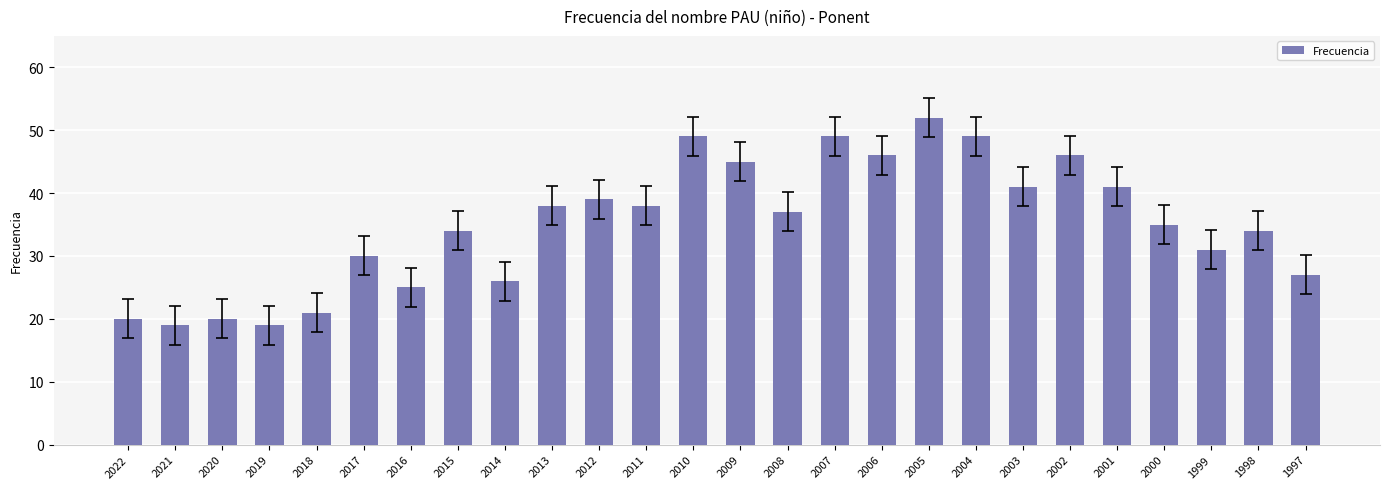

What is the change in value from 2019 to 2003?

+22